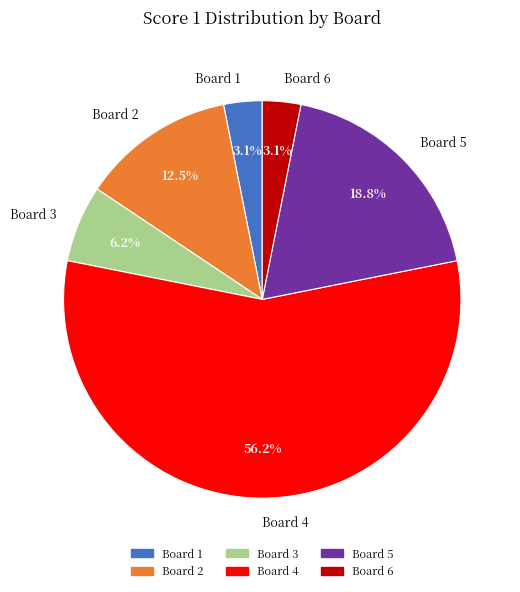

Does Board 4 represent more than half of the total?

Yes